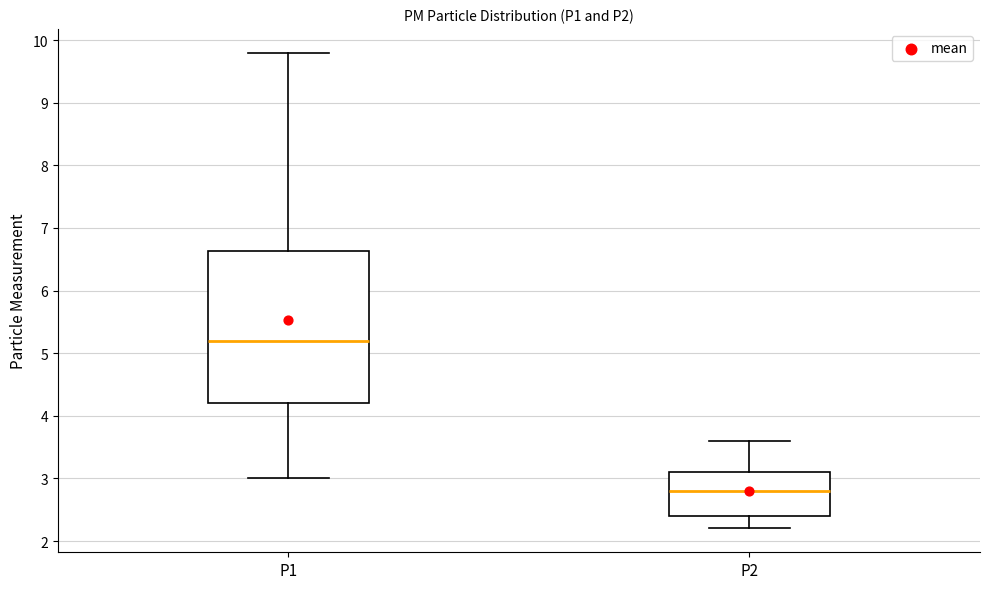

Reading left to right, transcribe this box plot: for each box, give where its median line is, the range the box spans, and where its two whiskers end, as read against the y-axis. The values are not printed on the chart, so give them approximately, as read against the axis.

P1: median 5.2, box 4.2 to 6.6, whiskers 3.0 to 9.8
P2: median 2.8, box 2.4 to 3.1, whiskers 2.2 to 3.6